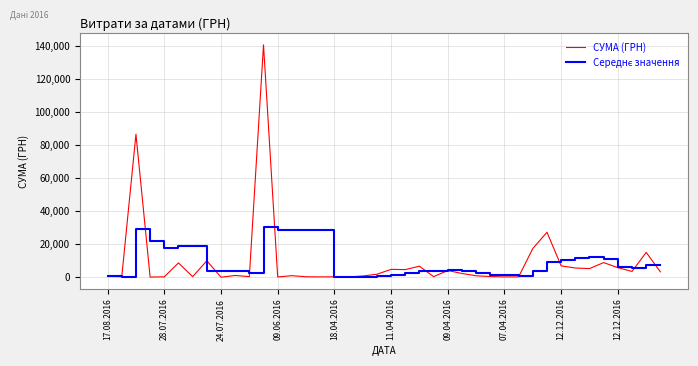

Which series has the largest range (max minus min)?

СУМА (ГРН)